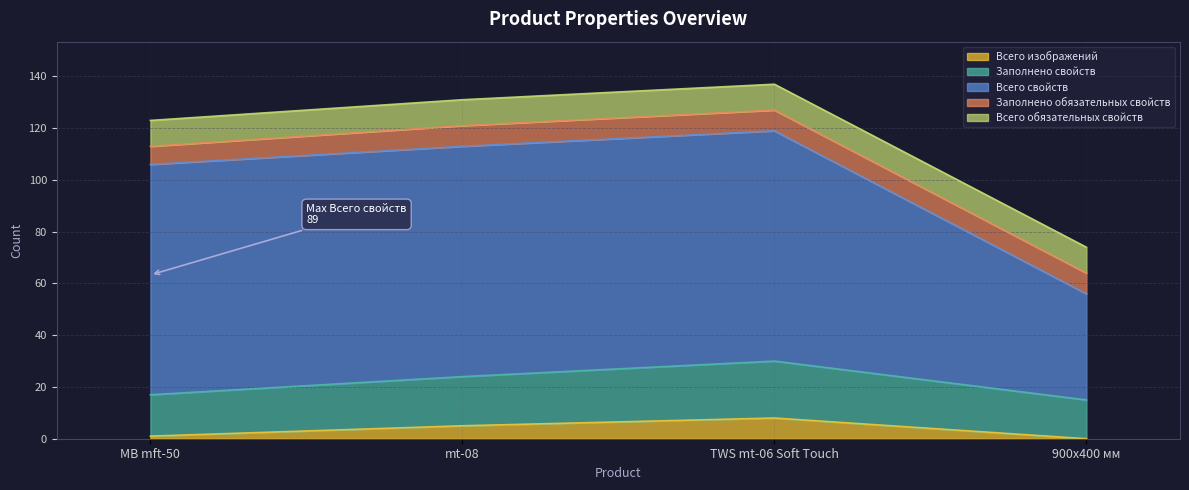

Read the Всего свойств value at 900x400 мм.

56